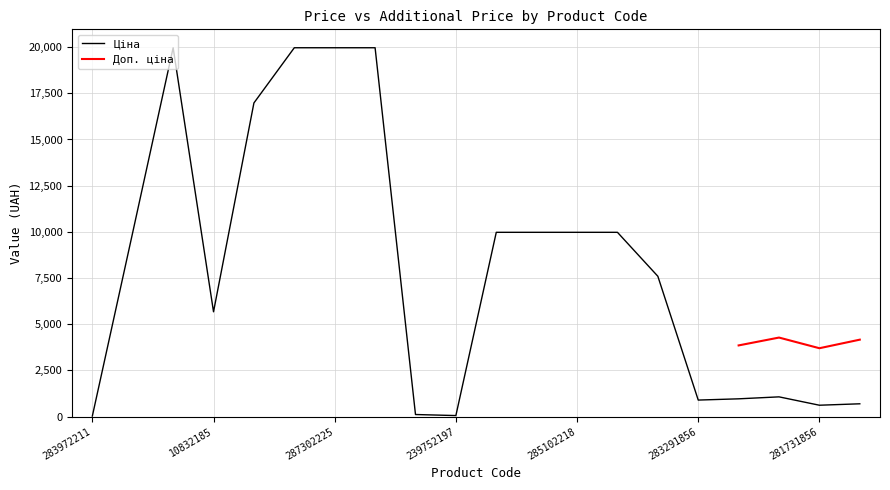

Rank the categories by value from lowest to highest.

283972211, 239752197, 239792197, 281731856, 283411651, 283291856, 283261651, 283231856, 10832185, 284392211, 285101569, 285102221, 285102219, 285102218, 285102044, 287292222, 287302223, 287302226, 287302225, 287302224